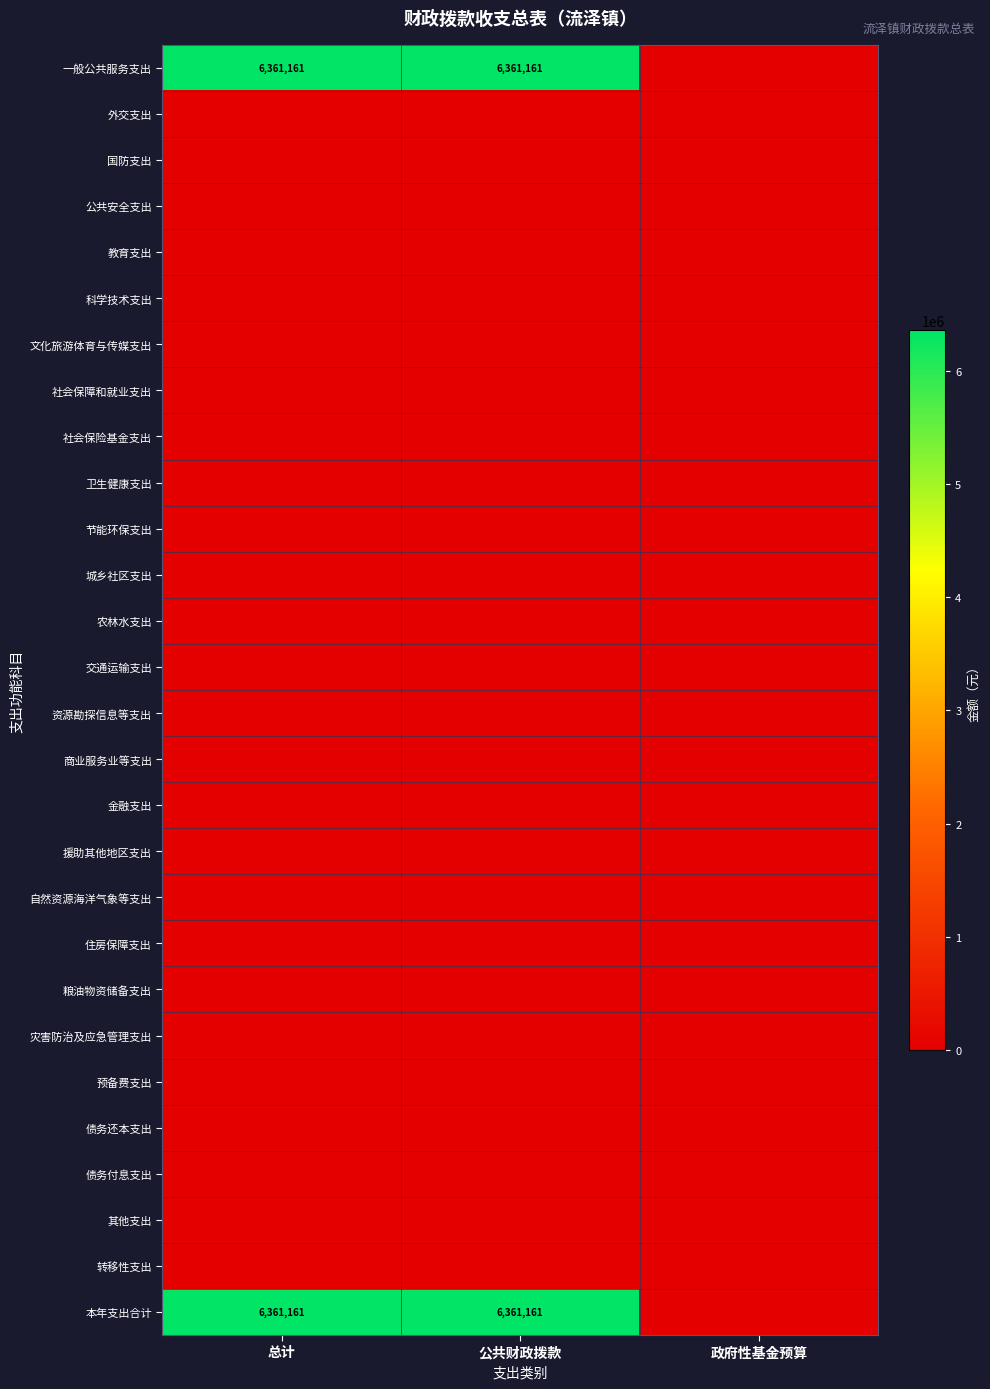

The 本年支出合计 series shows 6361161 at 公共财政拨款. True or false?

True